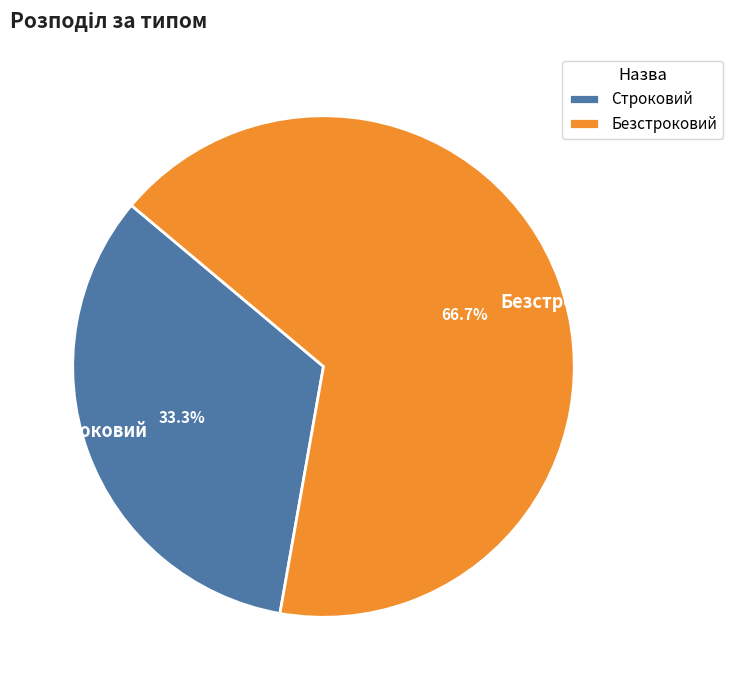

To the nearest percent, what is the combined percentage of Безстроковий and Строковий?

100%